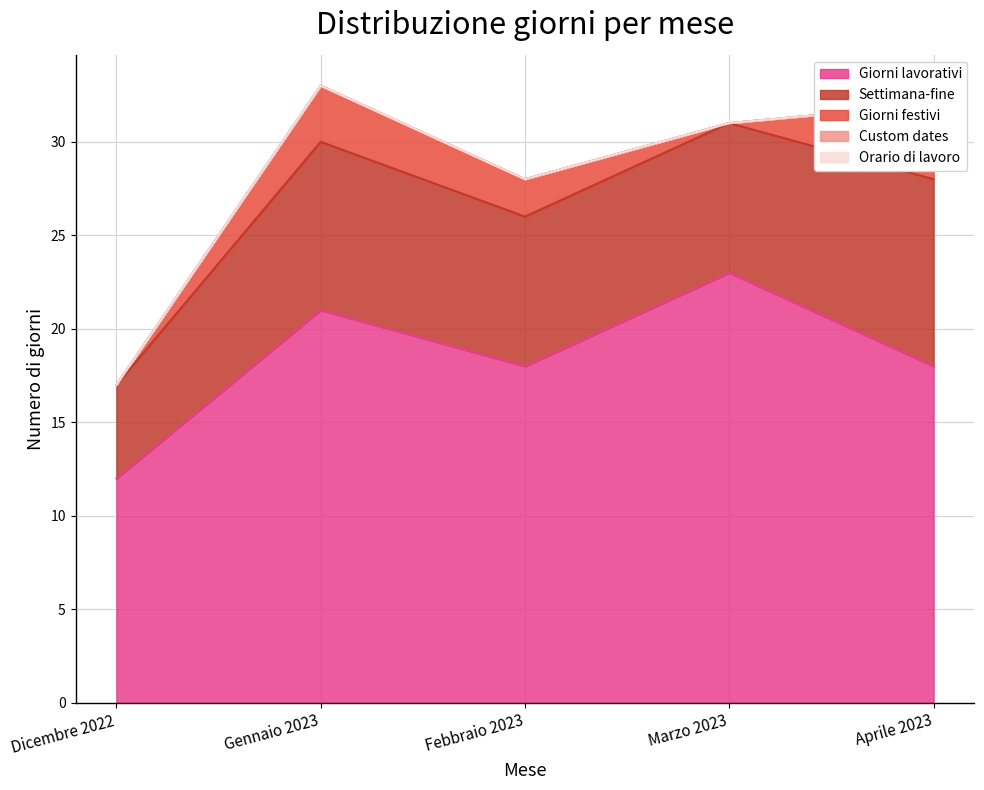

Is the value of Custom dates at Marzo 2023 greater than the value of Orario di lavoro at Dicembre 2022?

No